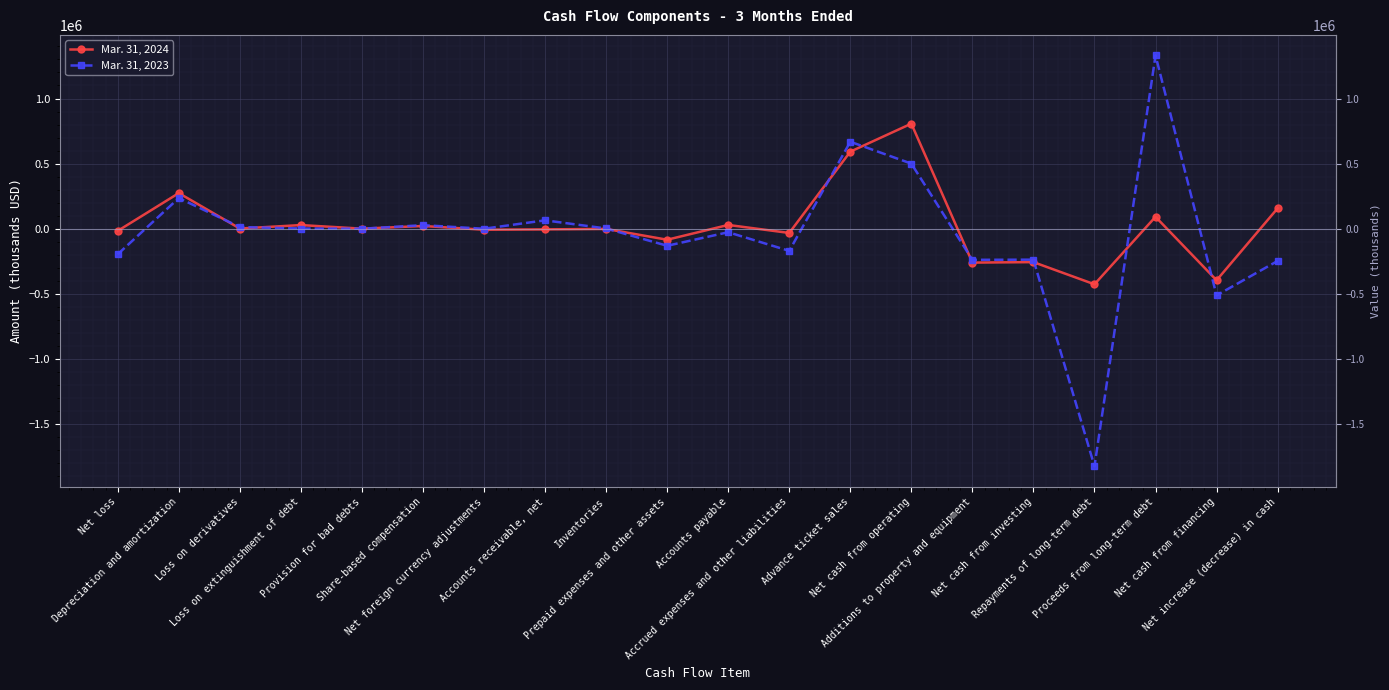

At Proceeds from long-term debt, list the series in order from largest to smallest.

Mar. 31, 2023, Mar. 31, 2024